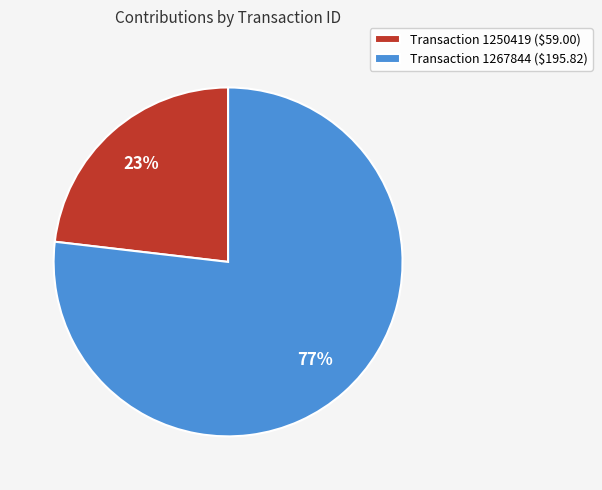

To the nearest percent, what portion does Transaction 1267844 ($195.82) represent?

77%